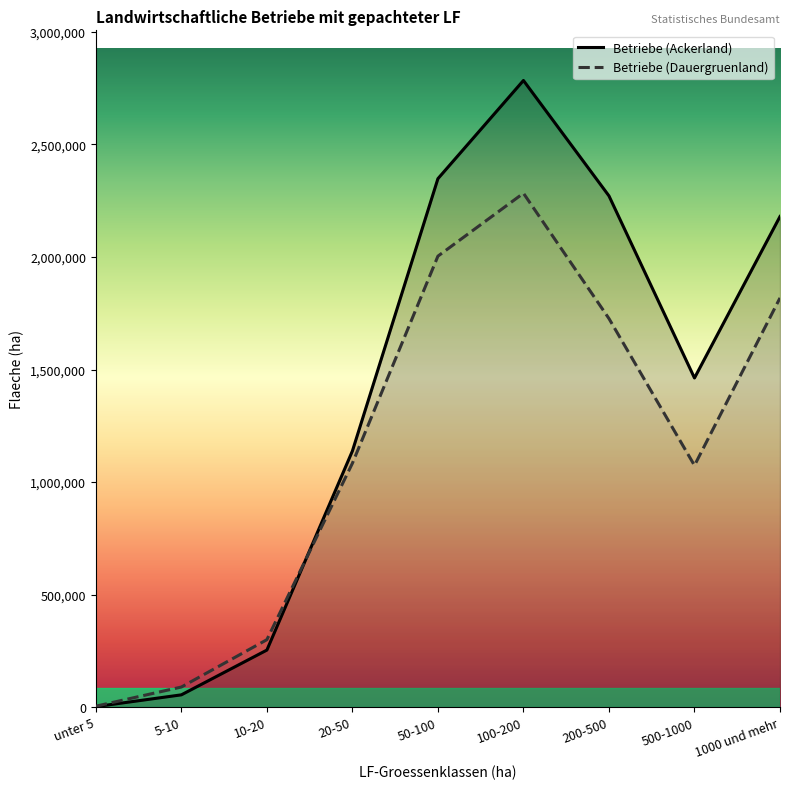

What is the difference between the second highest and minimum values in the Betriebe (Dauergruenland) series?

1999618